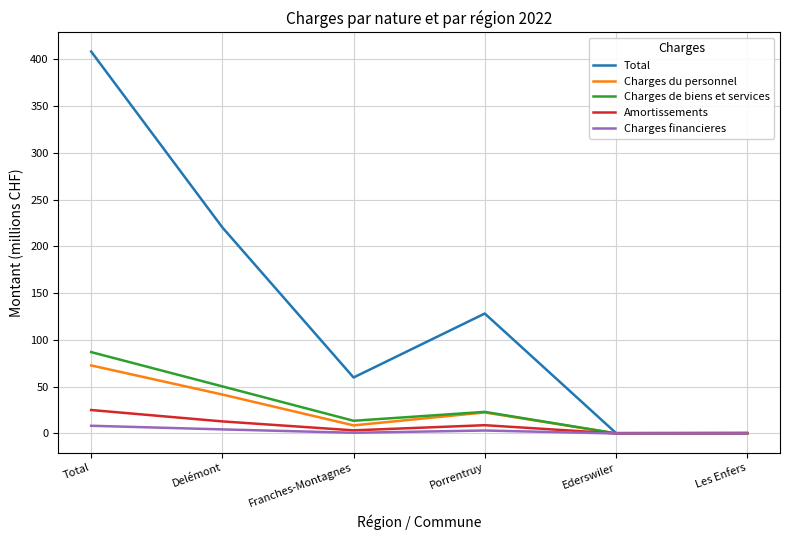

What is the average value of the Charges de biens et services series?

29.0